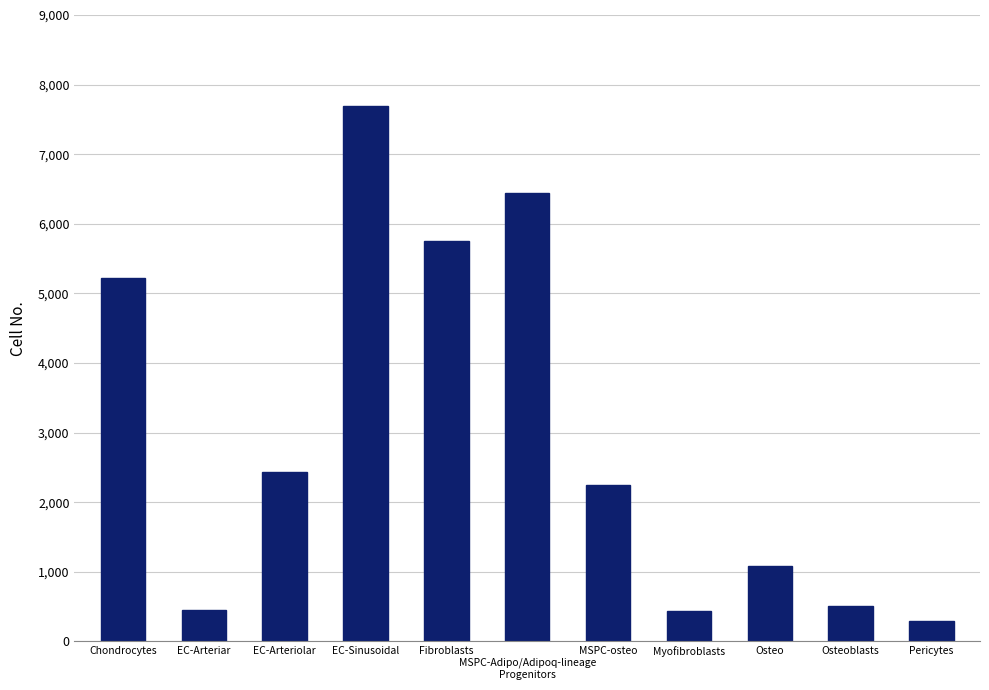

What is the minimum value shown in the chart?

290